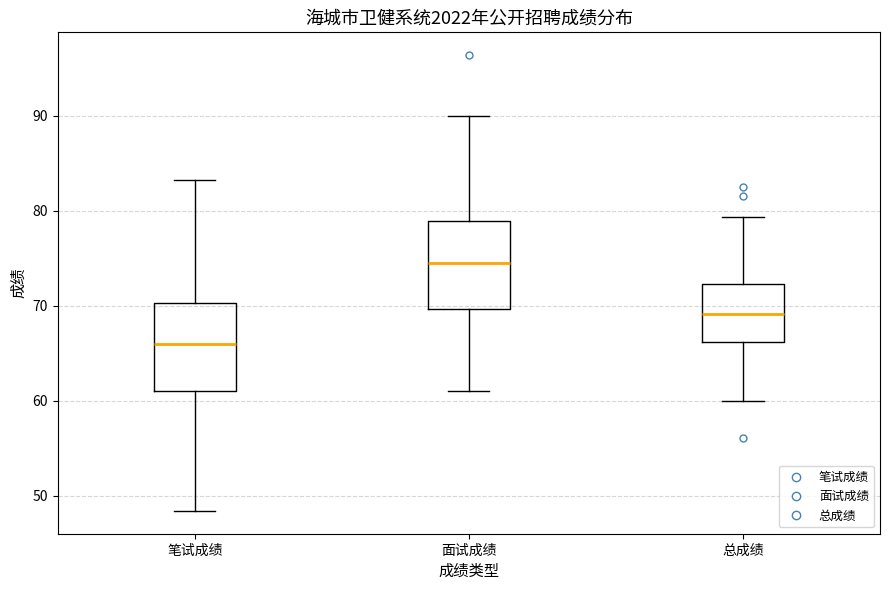

Reading left to right, transcribe this box plot: for each box, give where its median line is, the range the box spans, and where its two whiskers end, as read against the y-axis. The values are not printed on the chart, so give them approximately, as read against the axis.

笔试成绩: median 66, box 61 to 70, whiskers 48 to 83
面试成绩: median 75, box 70 to 79, whiskers 61 to 90
总成绩: median 69, box 66 to 72, whiskers 60 to 79